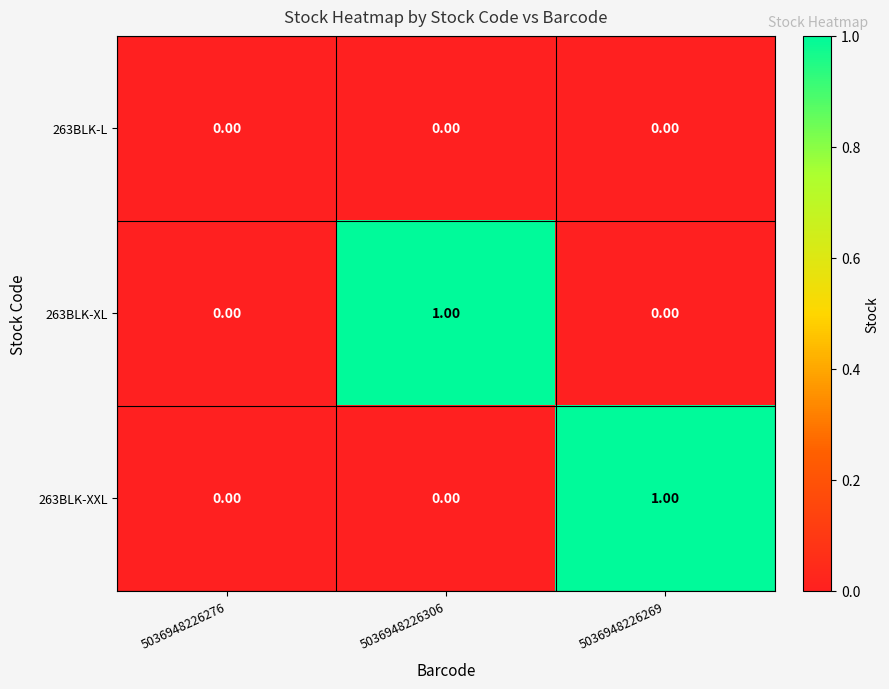

Which series changed the most between 5036948226276 and 5036948226306?

263BLK-XL